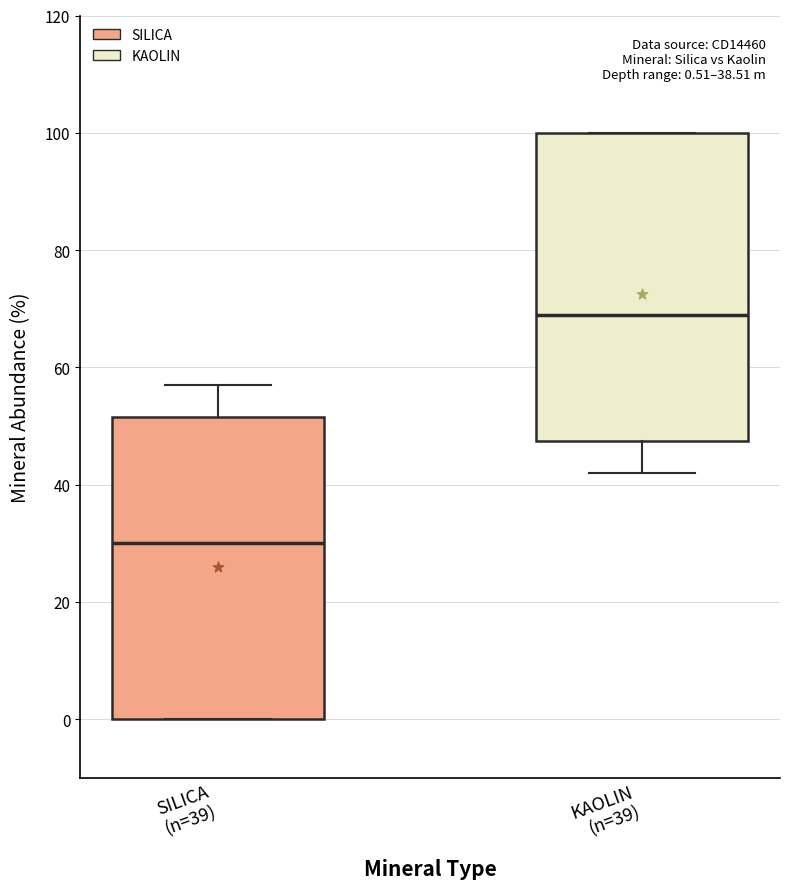

Which box has the lowest median line?

SILICA (n=39)